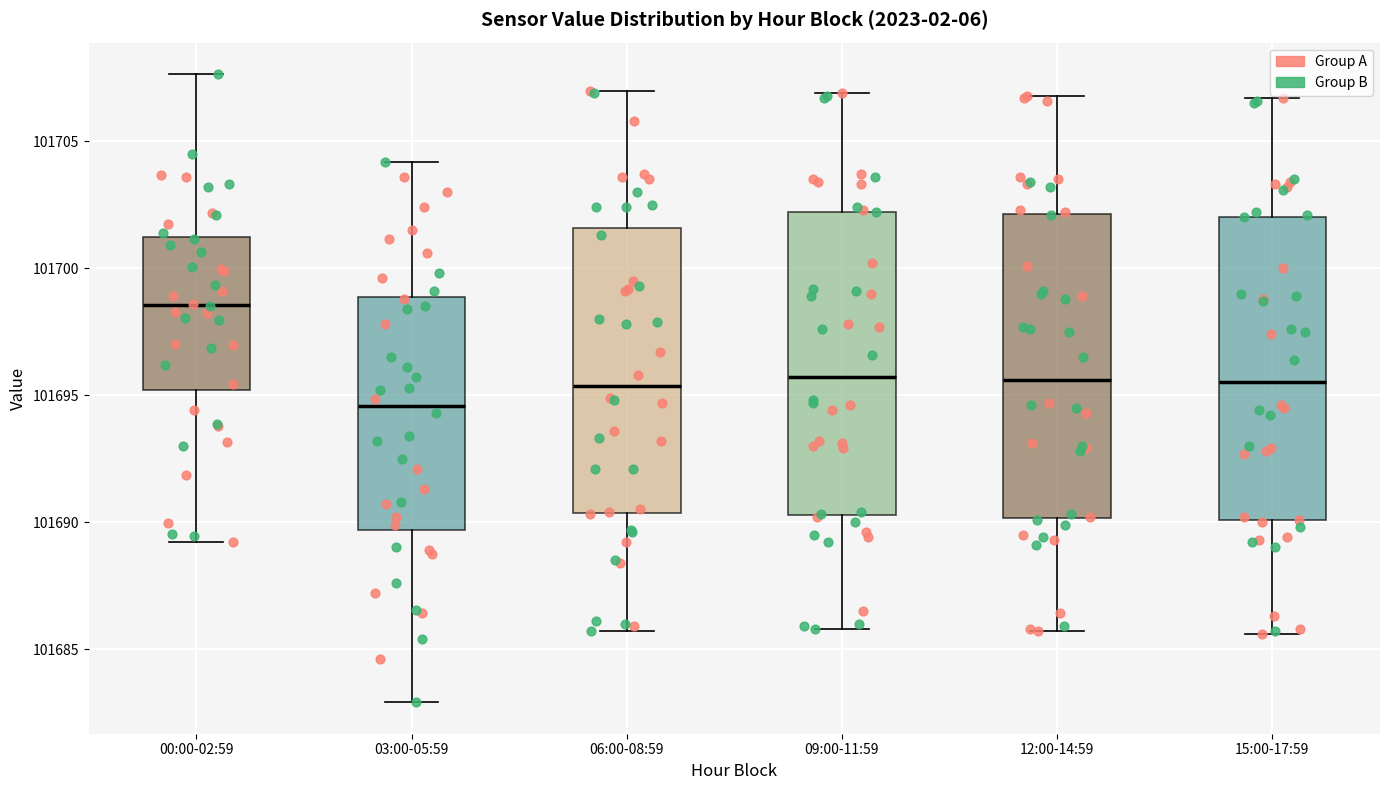

Where is the lower edge of the box for 09:00-11:59 on the y-axis? The values are not printed on the chart, so give them approximately, as read against the axis.

101690.5